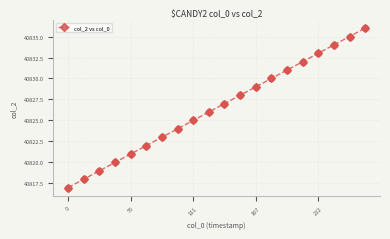

True or false: there are more than 2 points higher than both neighbors.

False